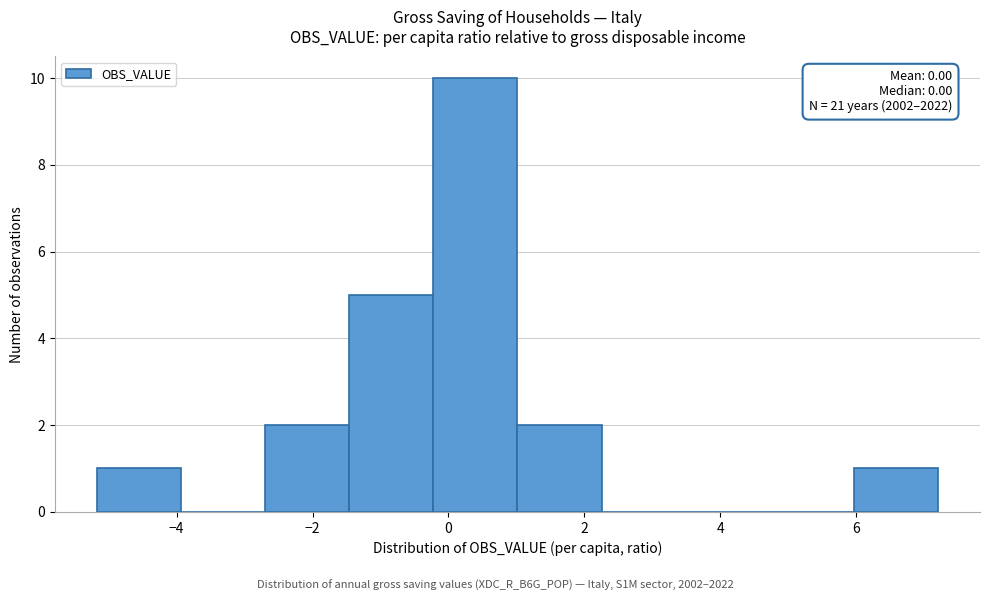

Which range on the x-axis has the tallest bar?

-0.2 to 1.0